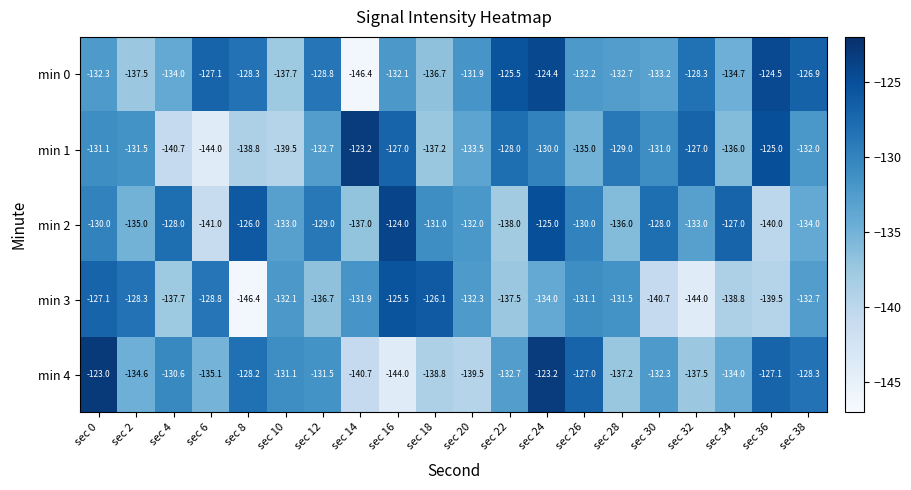

The min 1 series shows -127.0 at sec 16. True or false?

True